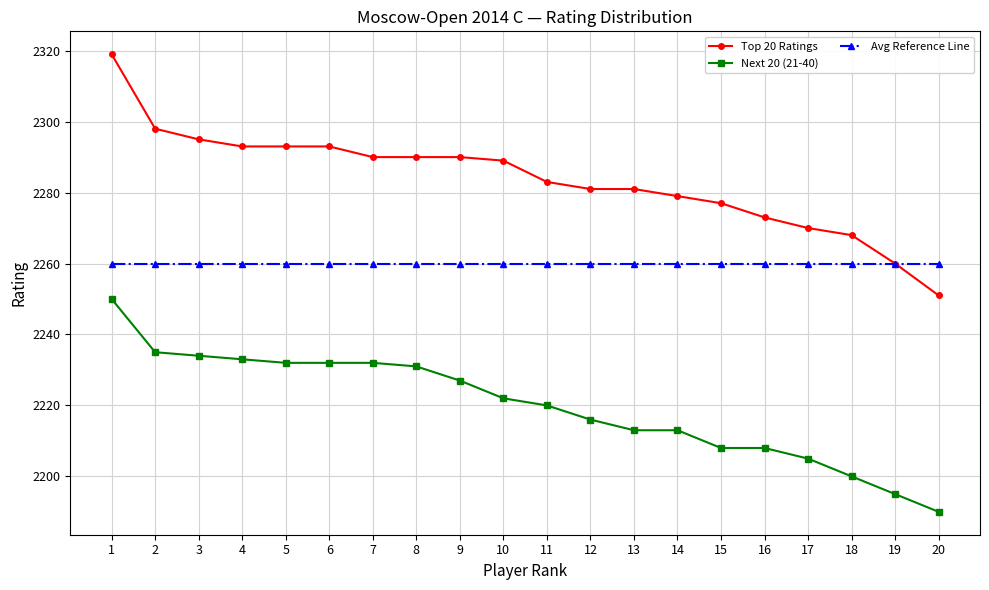

Is this an area chart (filled region under the line)?

No